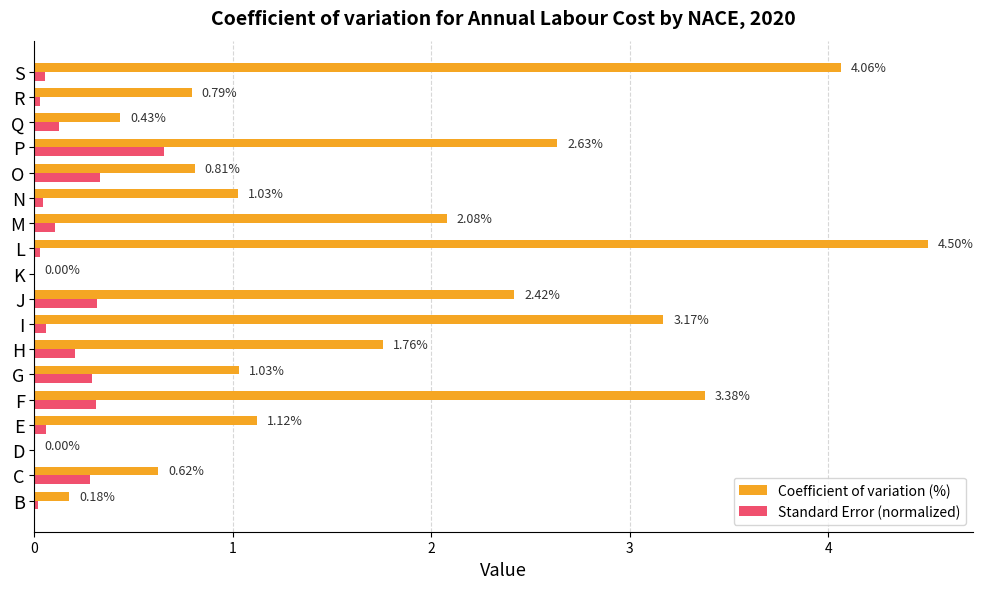

Is the value of Coefficient of variation (%) at B greater than the value of Standard Error (normalized) at H?

No